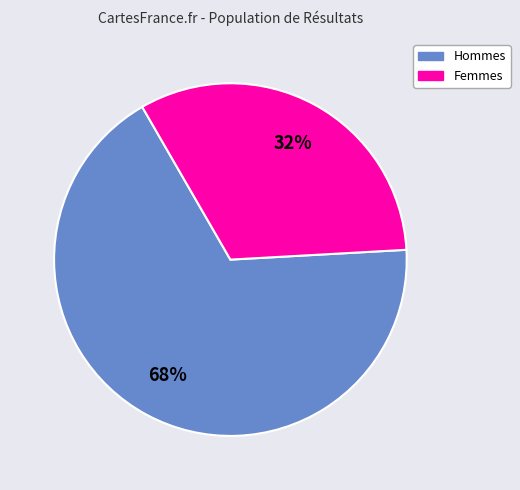

Does any single category account for the majority?

Yes